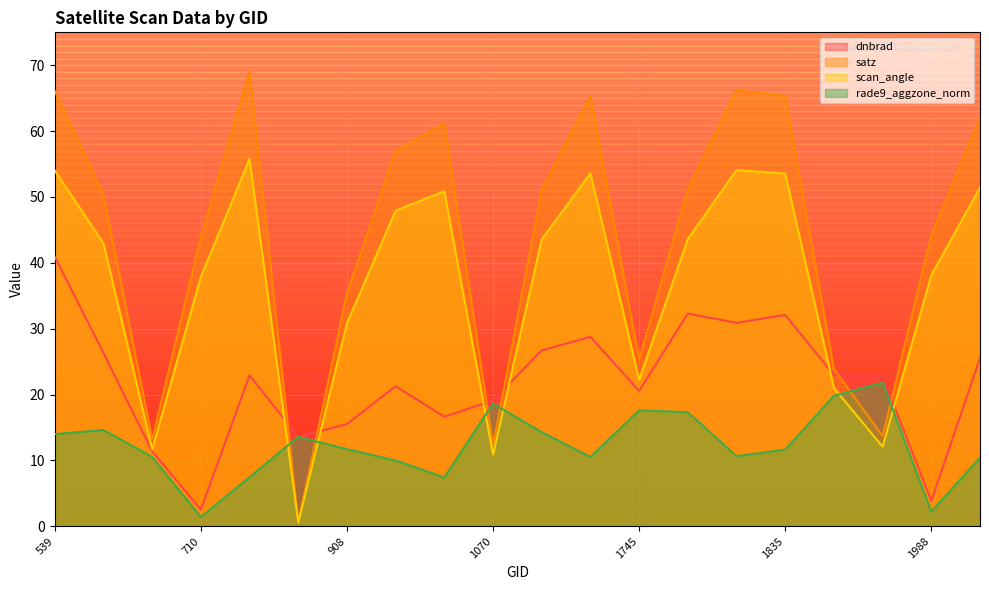

What is the value of the dnbrad point at the 1st from the left?

40.9